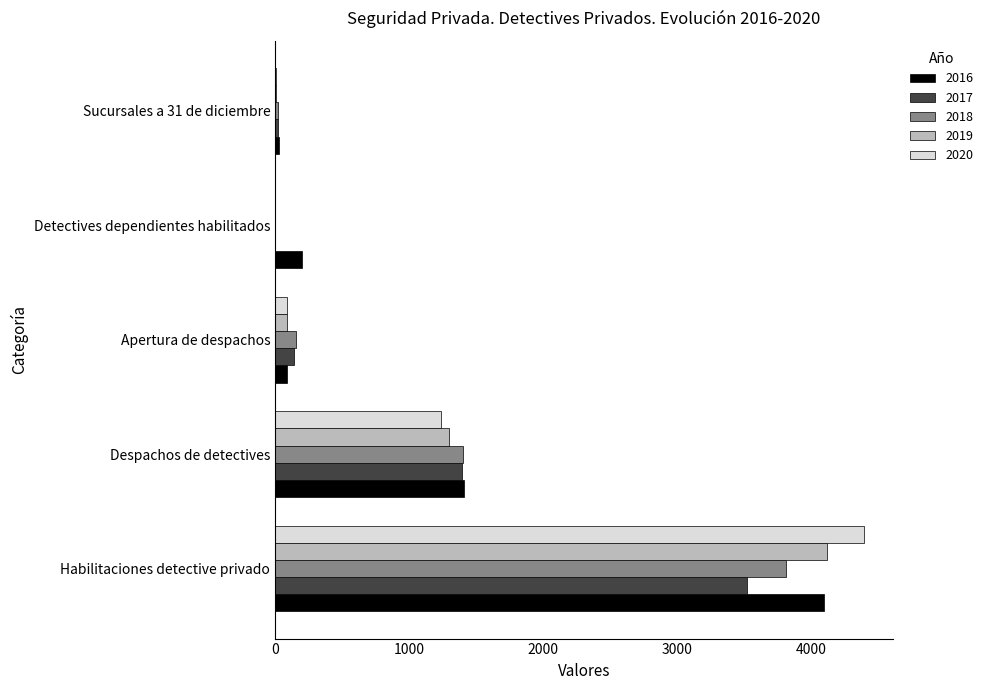

What is the greatest value displayed?

4391